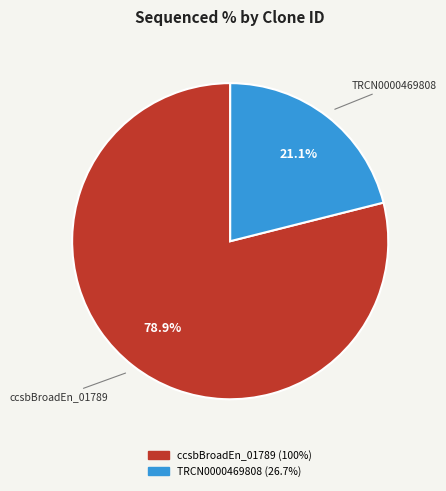

How many segments does this pie chart have?

2